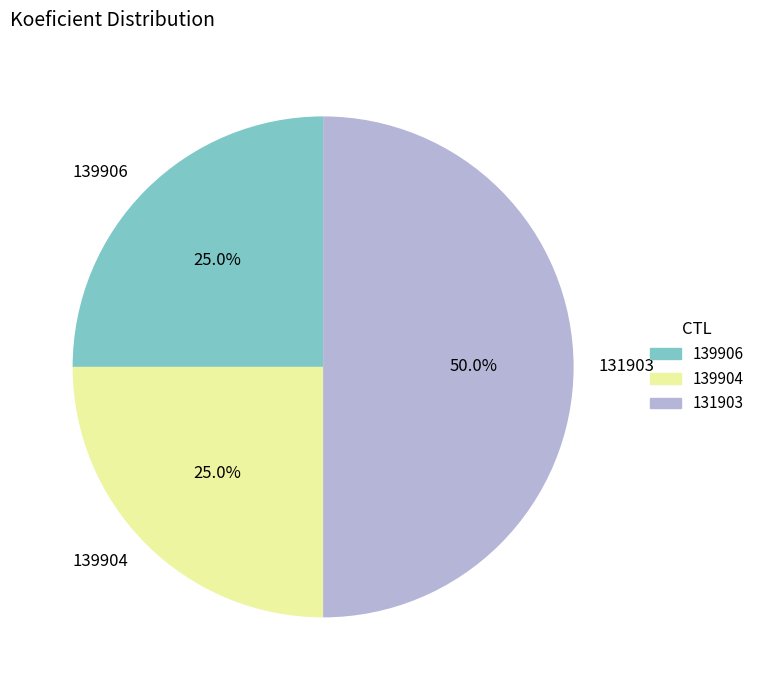

How many slices are in this pie chart?

3